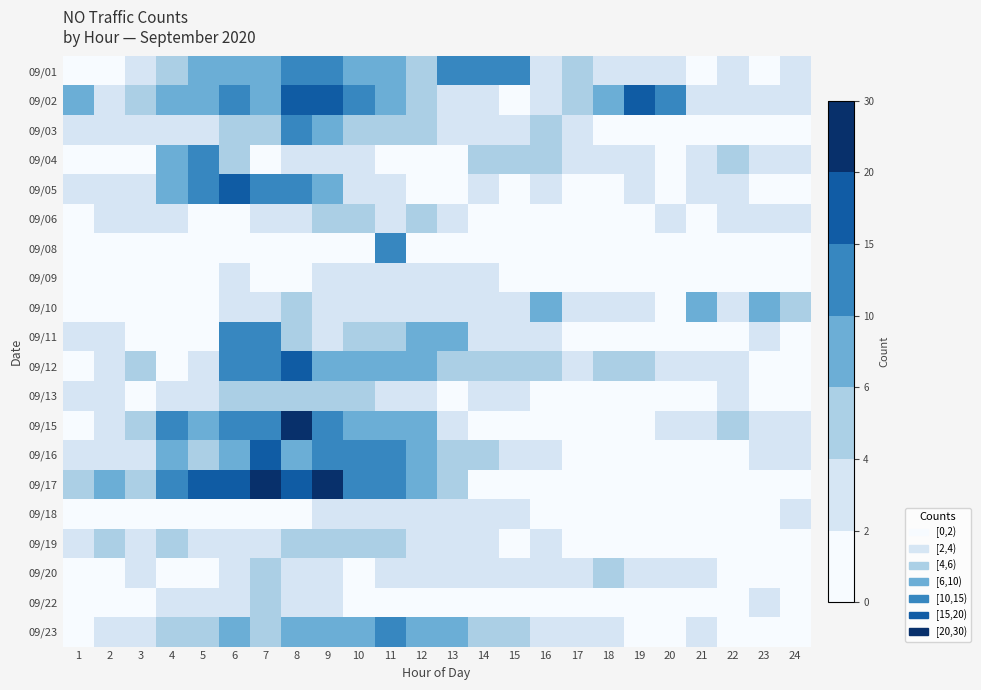

Which has a higher value, 14 or 18?

14